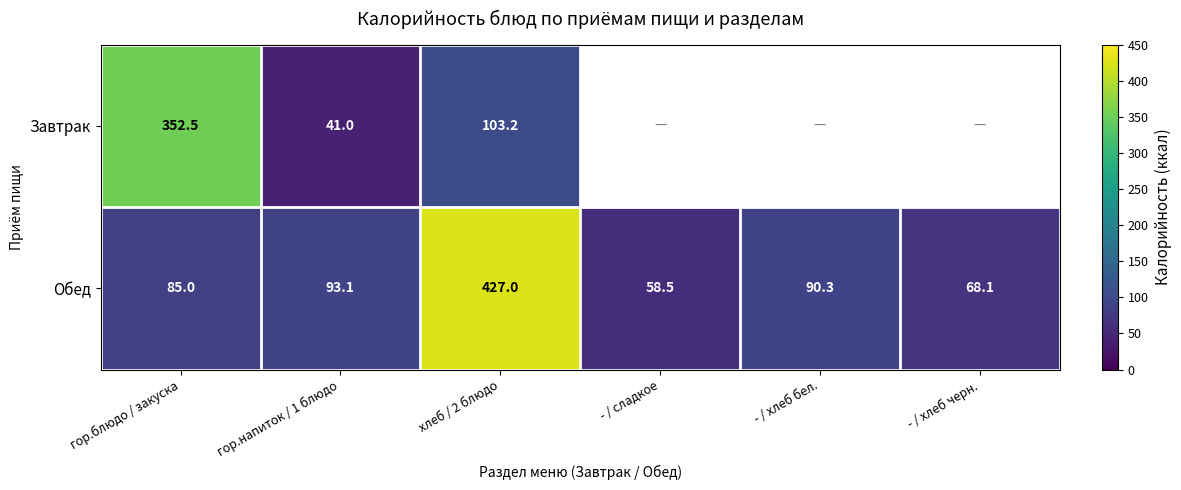

What is the difference between the Обед values at гор.напиток / 1 блюдо and - / сладкое?

34.6